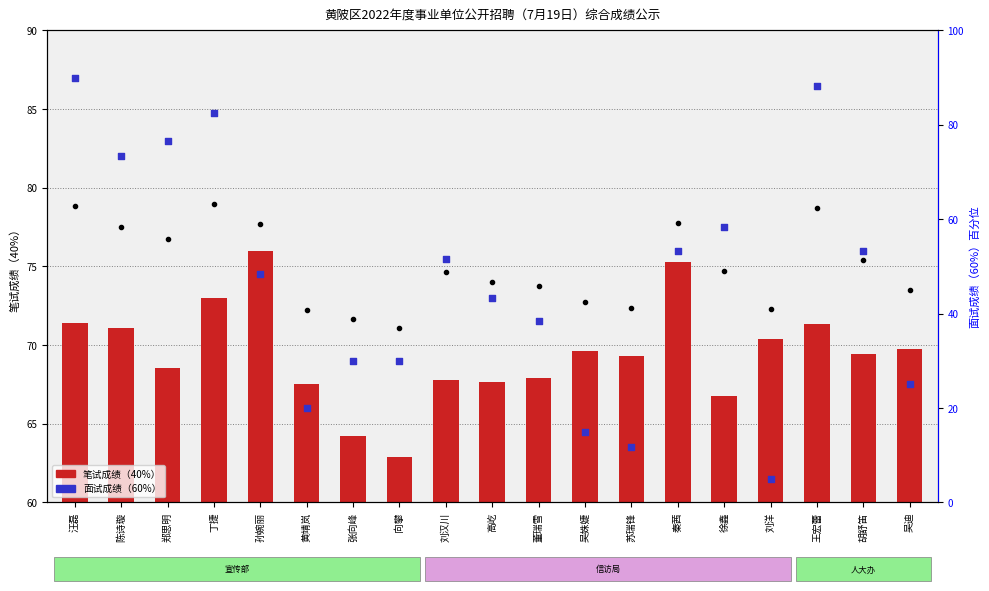

Is the value of 面试成绩（60%） at 刘汉川 greater than the value of 综合成绩 at 王宏蕾?

No